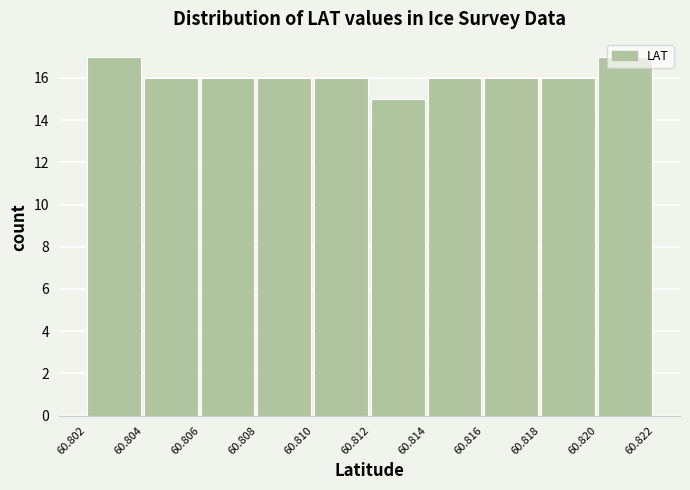

Which has a higher value, 60.802 or 60.804?

60.802